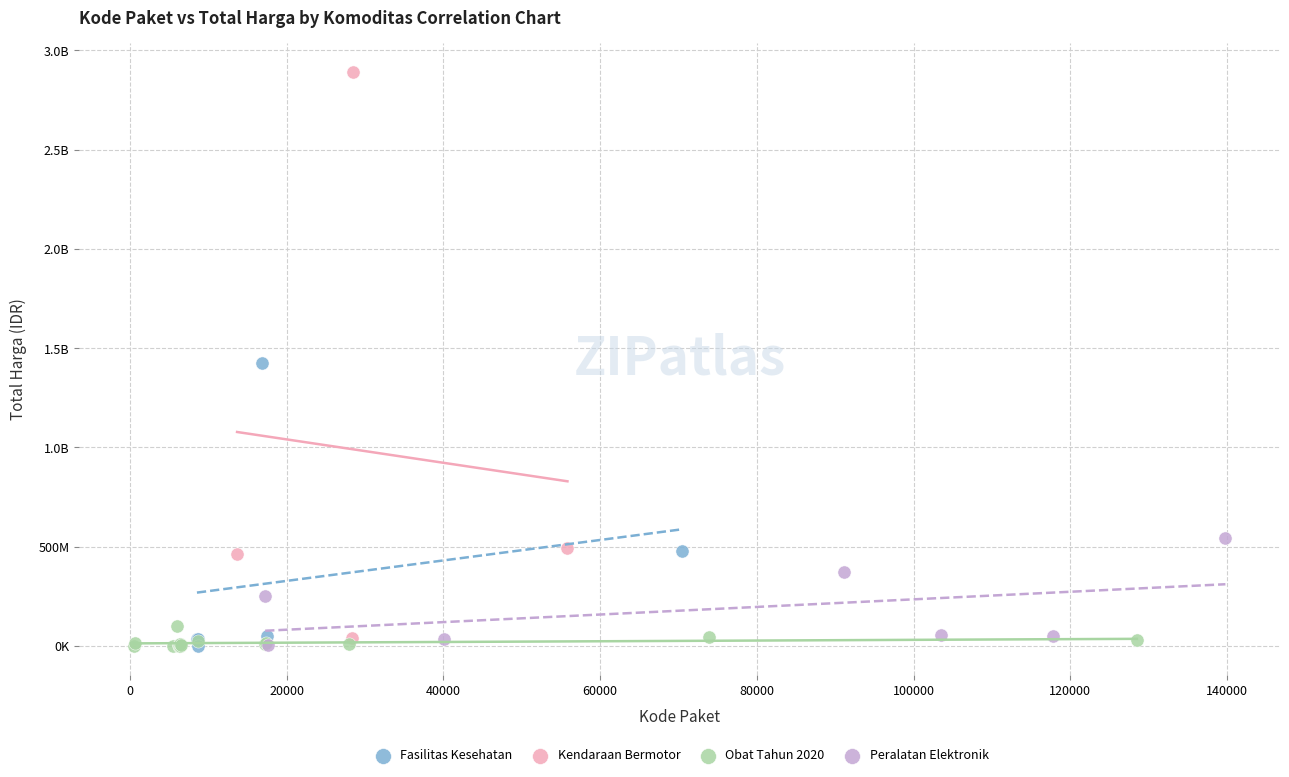

What are all the series names shown in the legend?

Fasilitas Kesehatan, Kendaraan Bermotor, Obat Tahun 2020, Peralatan Elektronik